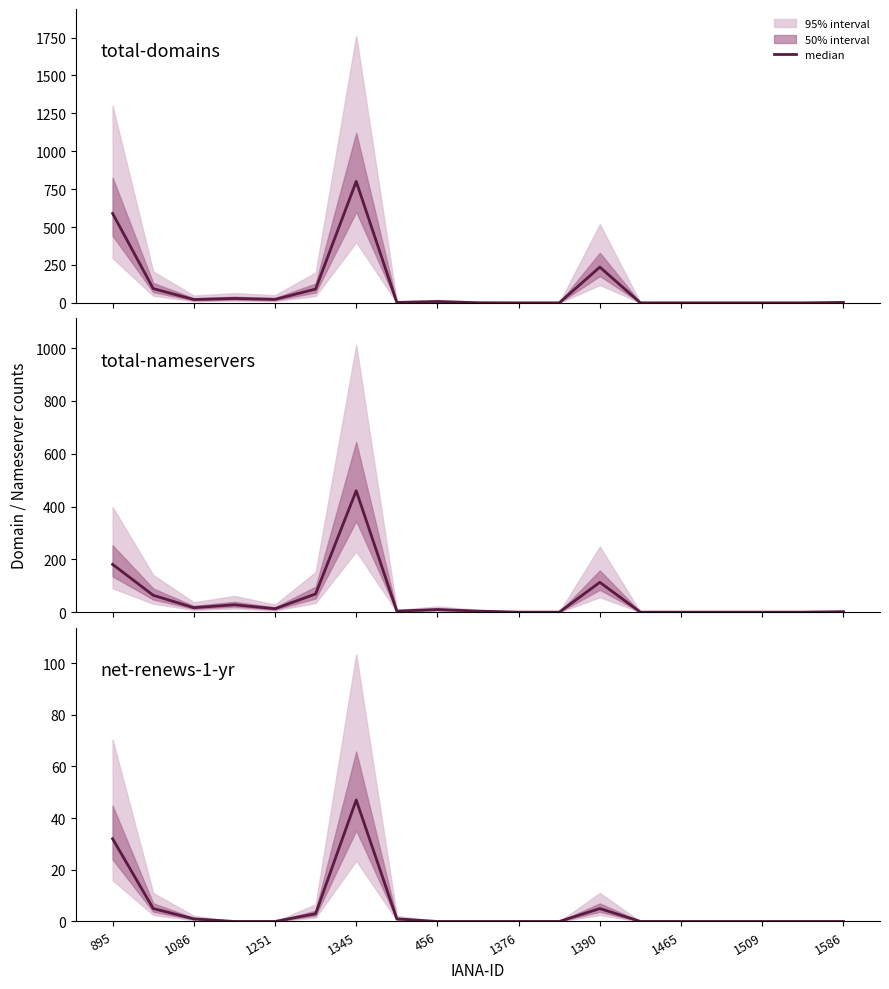

Which series has the largest total across all categories?

total-domains